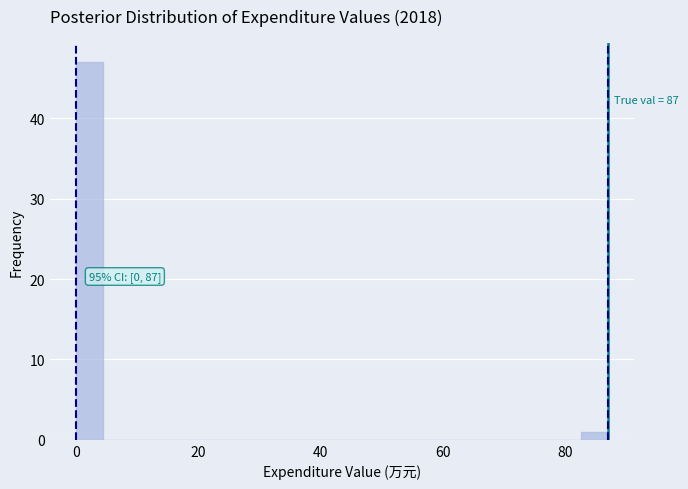

Read against the x-axis, roughly where is the centre of the tallest bar?

2